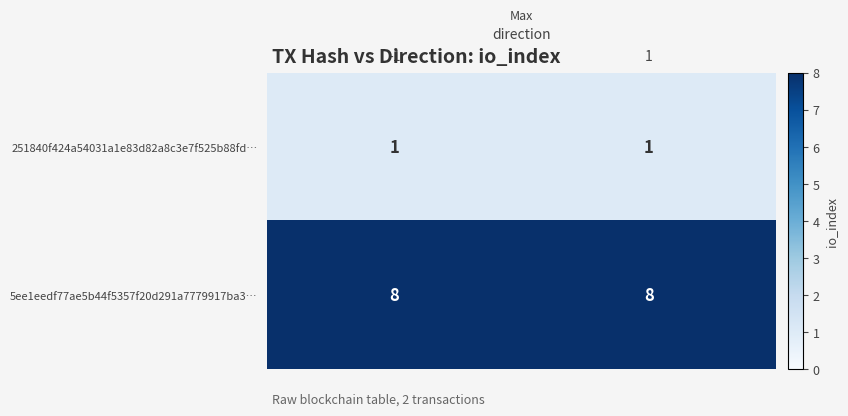

List the series in order of their overall mean, lowest first.

251840f424a54031a1e83d82a8c3e7f525b88fd…, 5ee1eedf77ae5b44f5357f20d291a7779917ba3…